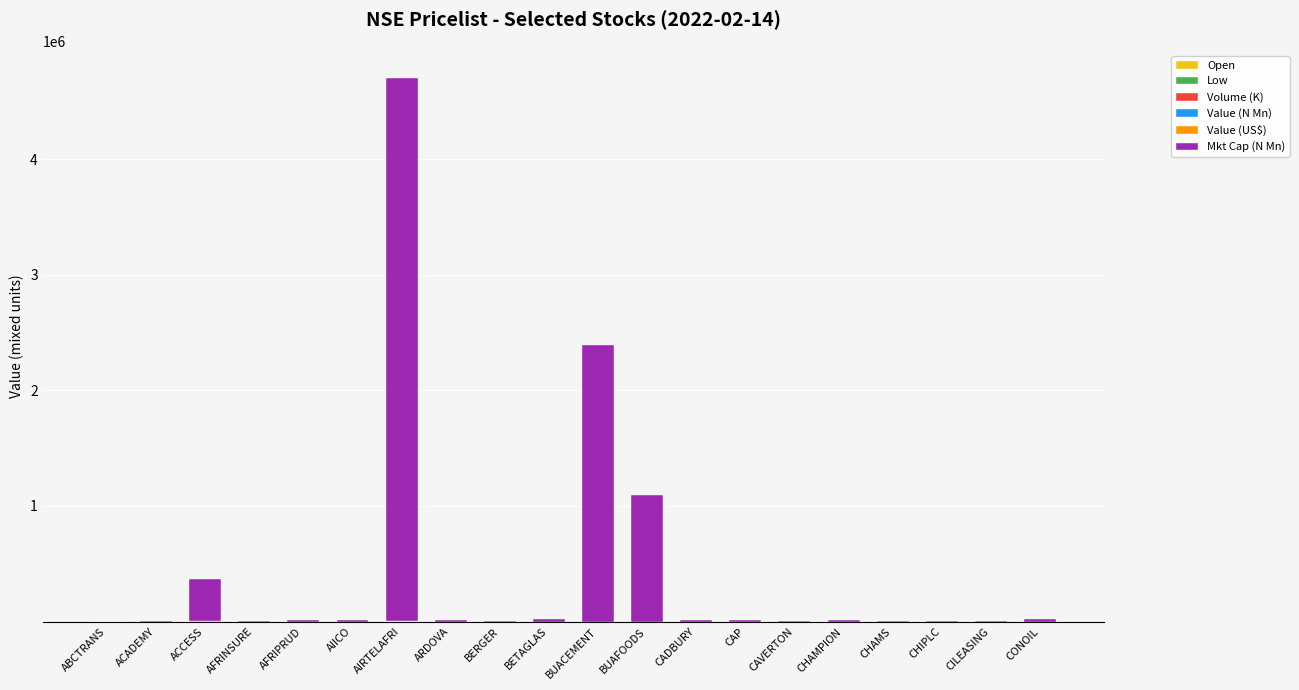

At which category is the sum across all series the highest?

AIRTELAFRI